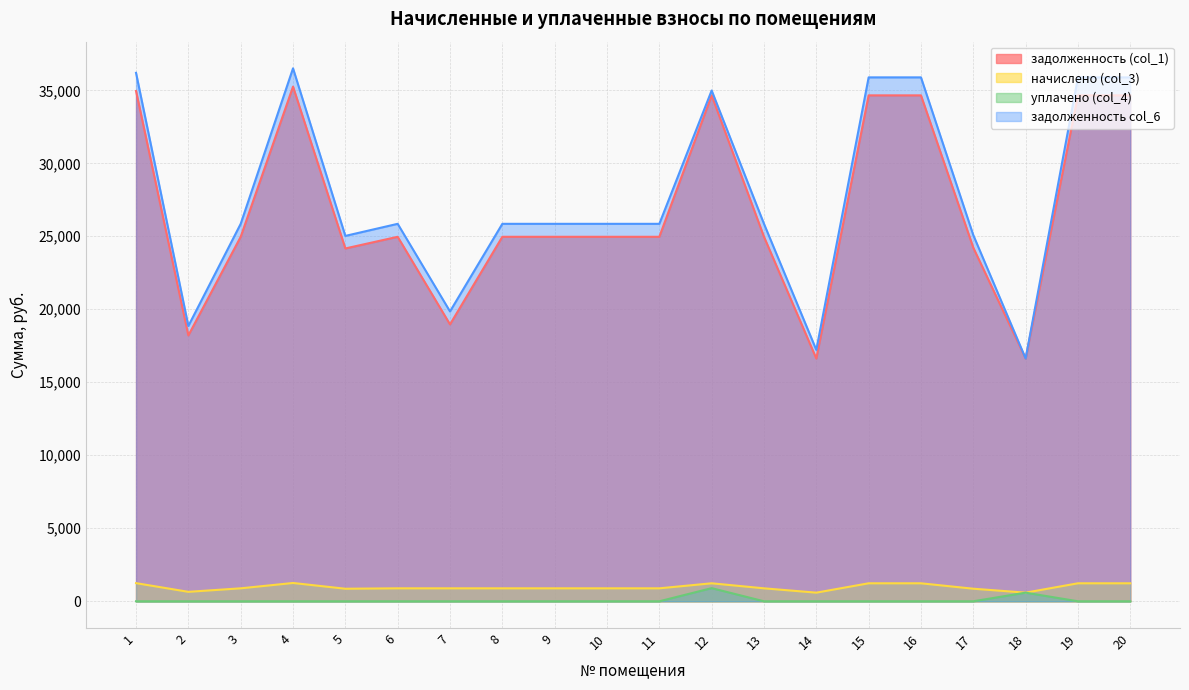

True or false: задолженность col_6 and начислено (col_3) cross at least once.

False